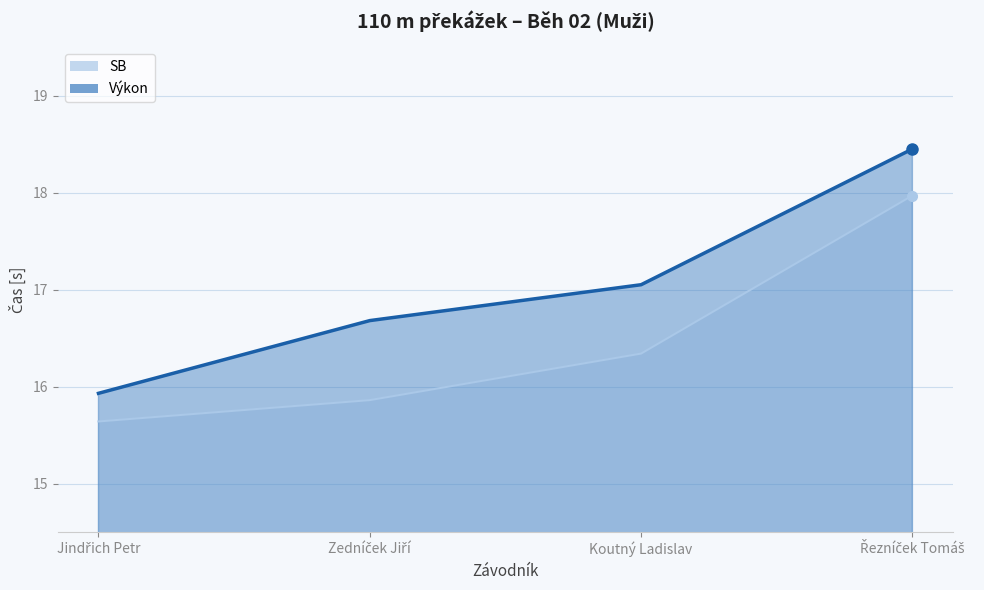

Where is SB nearest to the value 16?

Zedníček Jiří